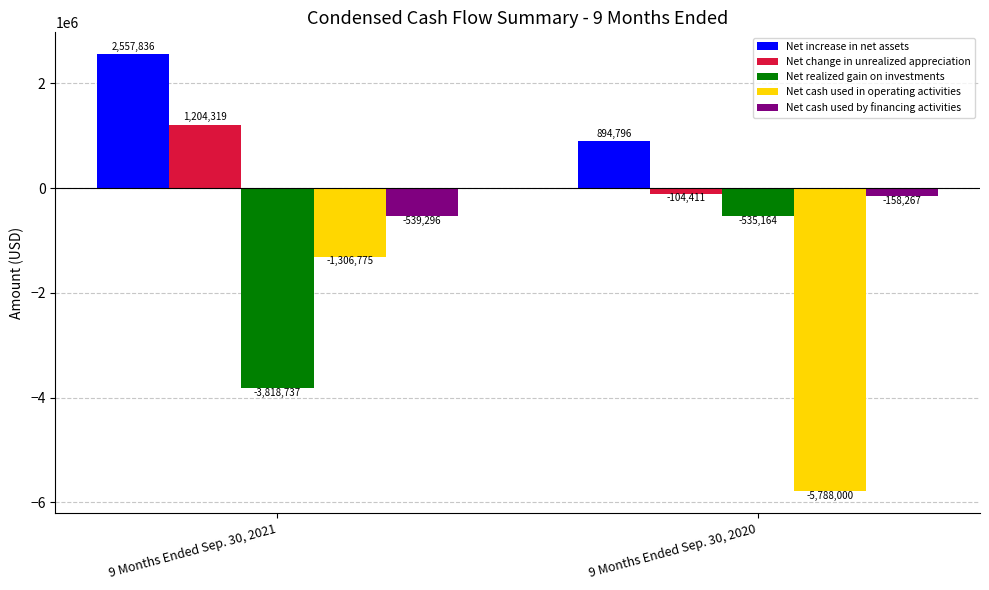

What is the sum of the Net cash used in operating activities values at 9 Months Ended Sep. 30, 2021 and 9 Months Ended Sep. 30, 2020?

-7094775